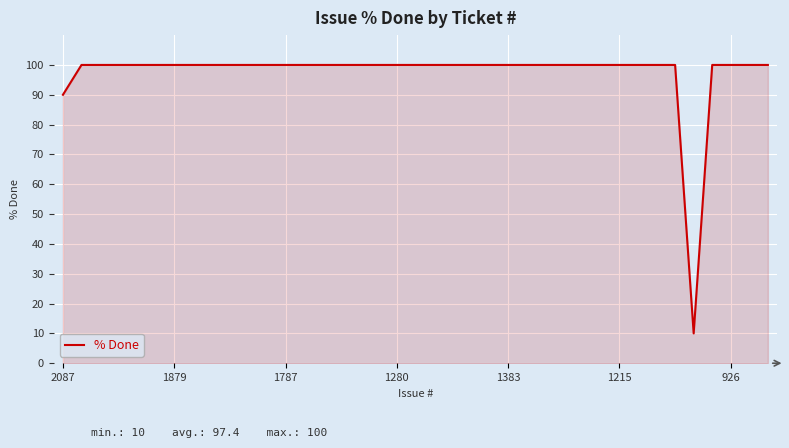

What is the difference between the maximum and minimum values?

90